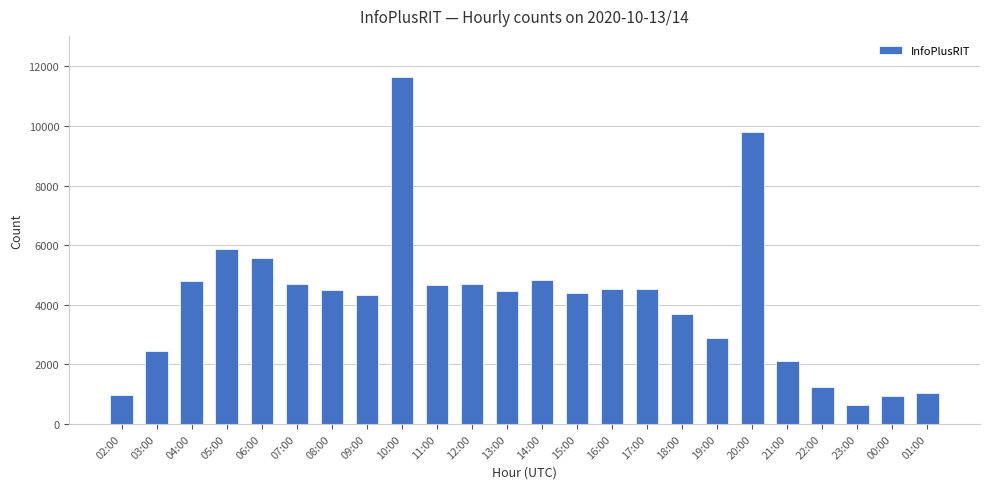

What is the label of the 15th bar from the right?

11:00